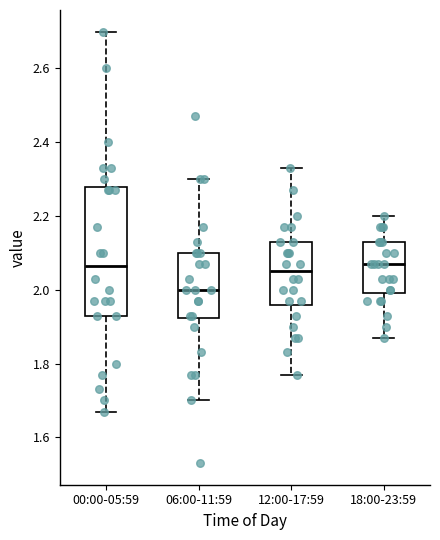

Comparing the boxes themselves (not the whiskers), which one is the tallest?

00:00-05:59